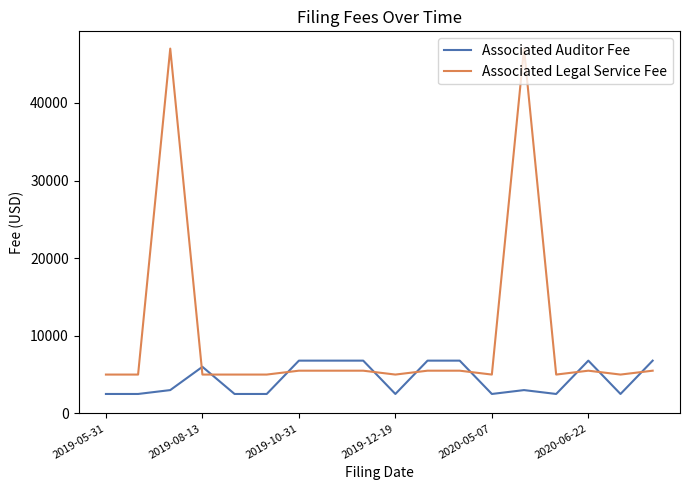

What is the maximum value shown in the chart?

47000